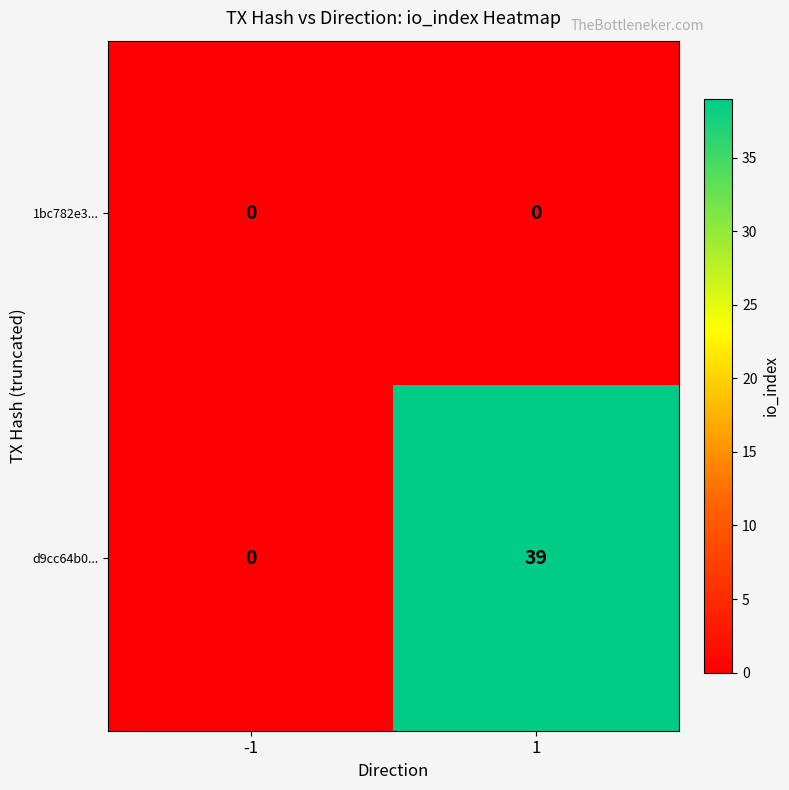

At 1, list the series in order from largest to smallest.

d9cc64b0..., 1bc782e3...